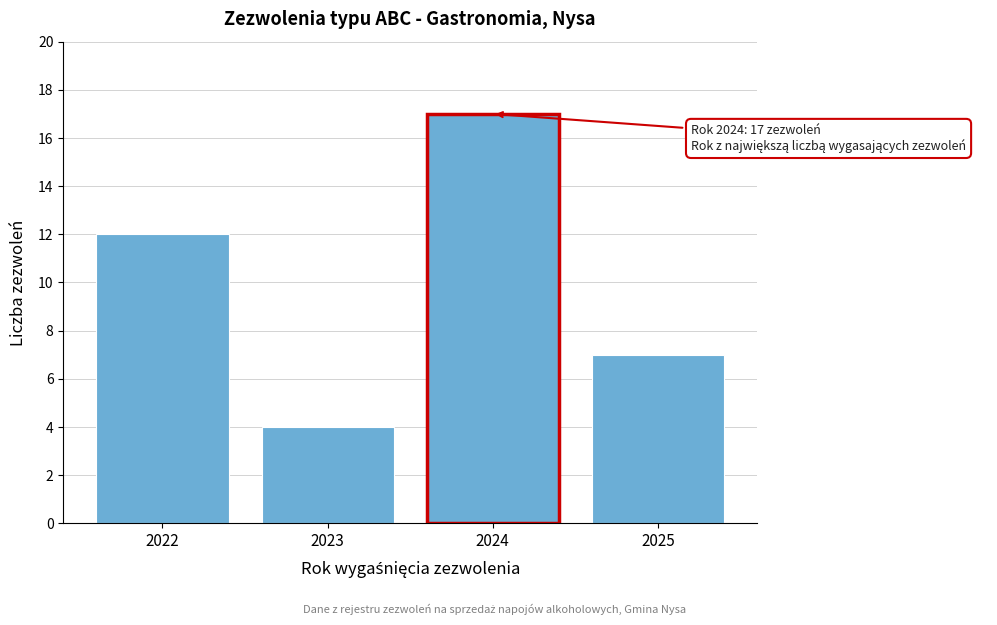

Reading left to right, what are all the values shown in this chart?

12	4	17	7